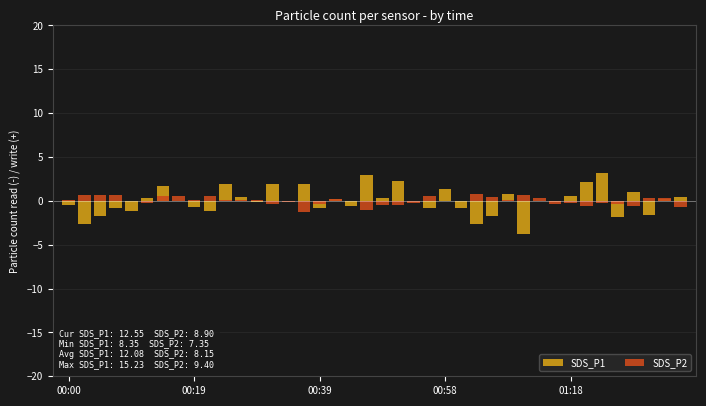

Which series has the largest range (max minus min)?

SDS_P1